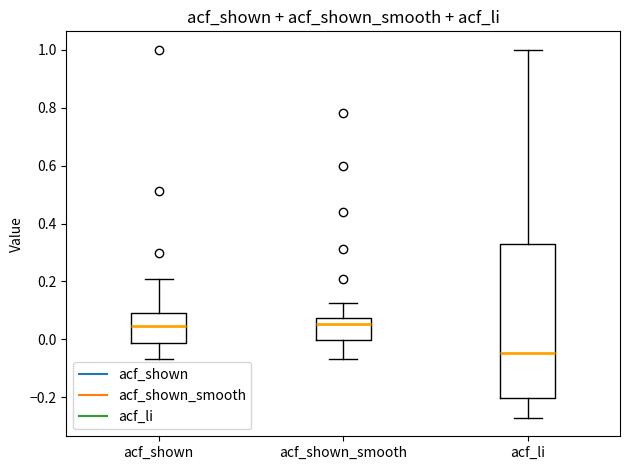

Which box's median line is the lowest?

acf_li